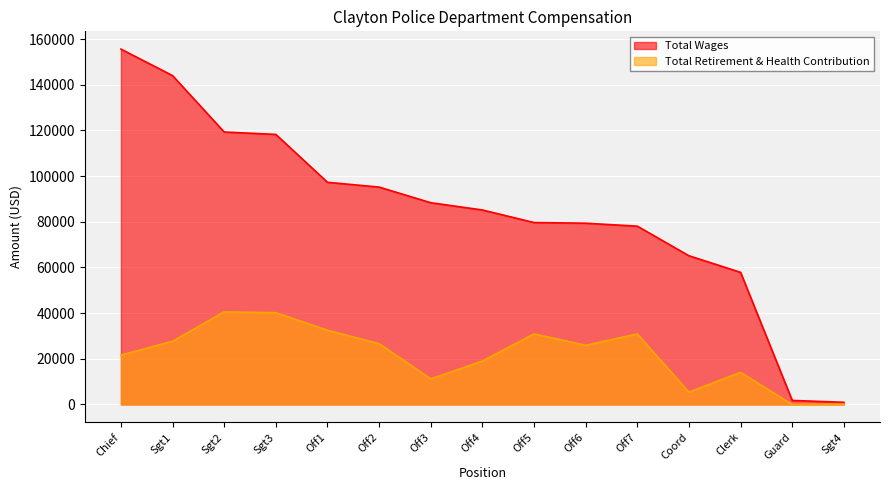

Which series changed the most between Sgt1 and Off7?

Total Wages